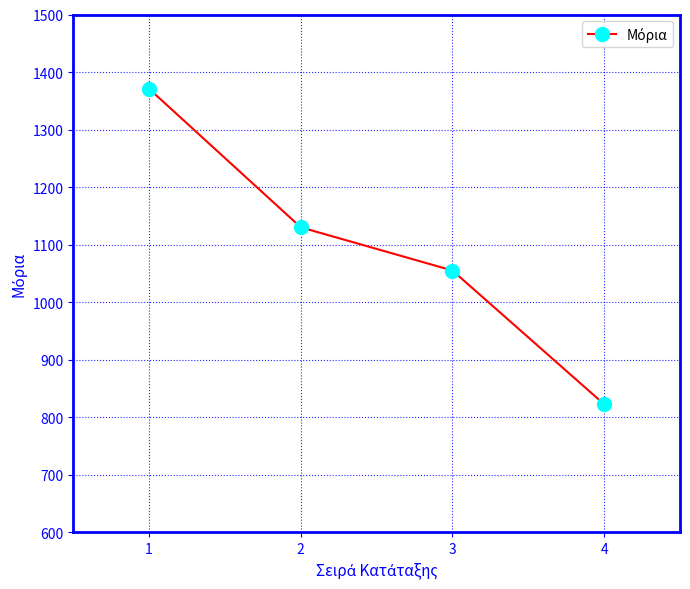

List the labels in order of value, smallest first.

4, 3, 2, 1